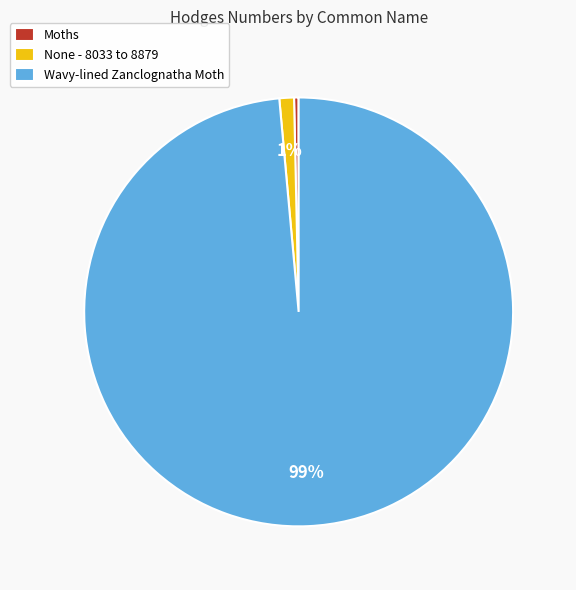

Is it true that Moths is 12% of the pie?

False